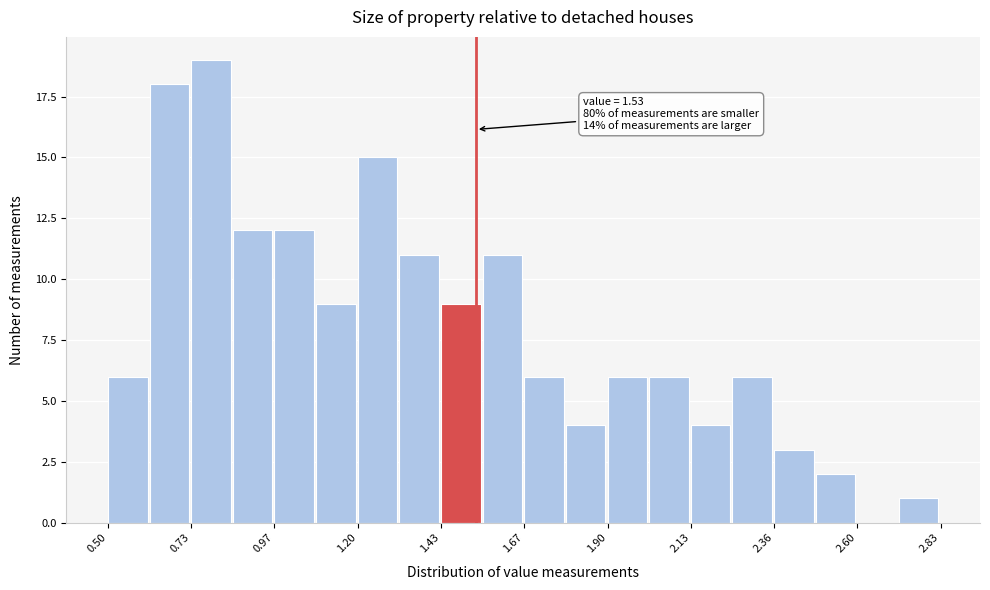

Read against the x-axis, roughly where is the centre of the tallest bar?

0.80